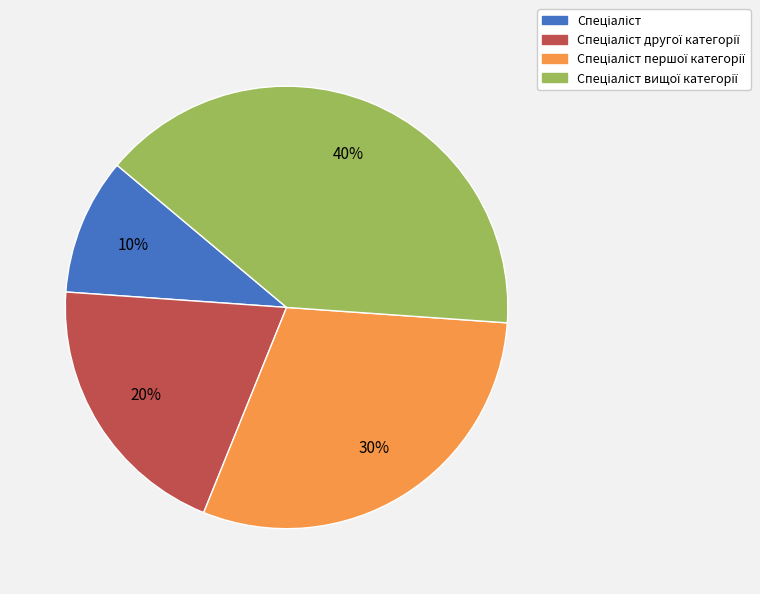

To the nearest percent, what is the average slice percentage?

25%